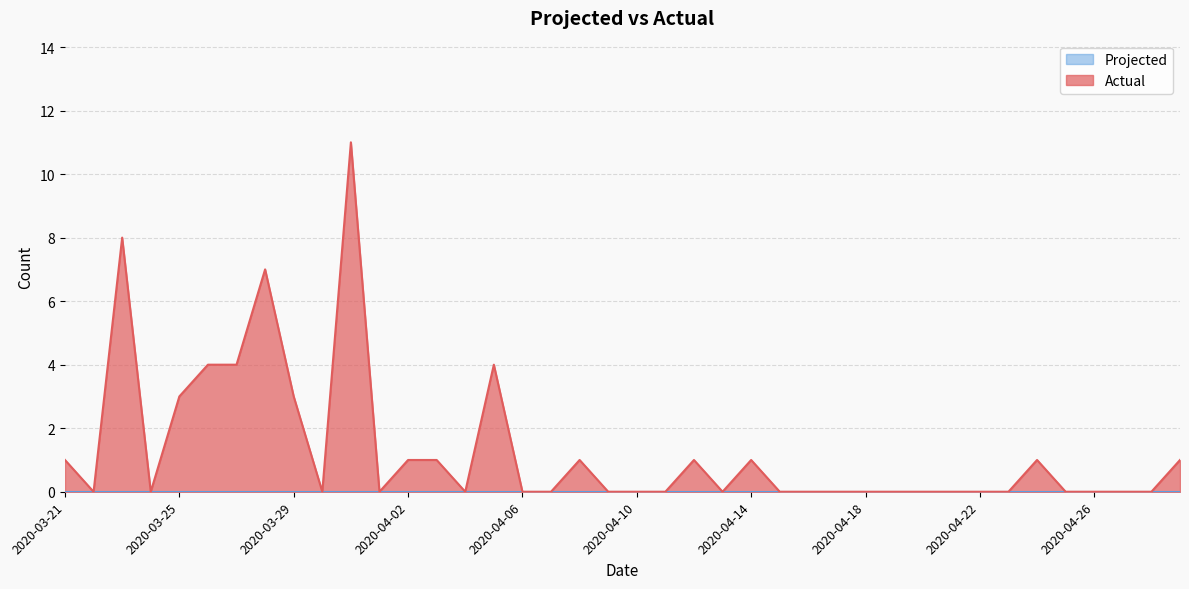

Rank the categories by value from highest to lowest.

2020-03-31, 2020-03-23, 2020-03-28, 2020-03-26, 2020-03-27, 2020-04-05, 2020-03-25, 2020-03-29, 2020-03-21, 2020-04-02, 2020-04-03, 2020-04-08, 2020-04-12, 2020-04-14, 2020-04-24, 2020-04-29, 2020-03-22, 2020-03-24, 2020-03-30, 2020-04-01, 2020-04-04, 2020-04-06, 2020-04-07, 2020-04-09, 2020-04-10, 2020-04-11, 2020-04-13, 2020-04-15, 2020-04-16, 2020-04-17, 2020-04-18, 2020-04-19, 2020-04-20, 2020-04-21, 2020-04-22, 2020-04-23, 2020-04-25, 2020-04-26, 2020-04-27, 2020-04-28